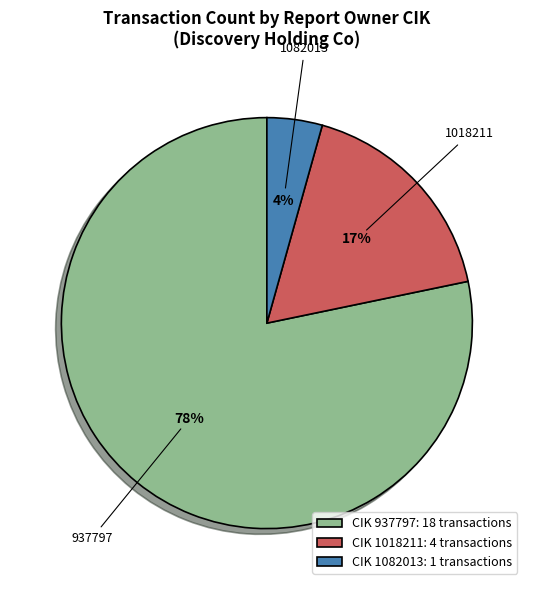

Is it true that 937797 is 71% of the pie?

False